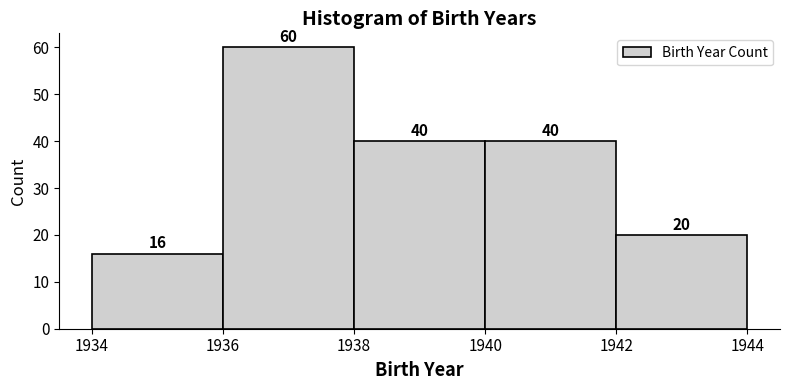

Reading left to right, list every bar in this chart as the range it spans on the x-axis followed by its height.

1934 to 1936: 16
1936 to 1938: 60
1938 to 1940: 40
1940 to 1942: 40
1942 to 1944: 20